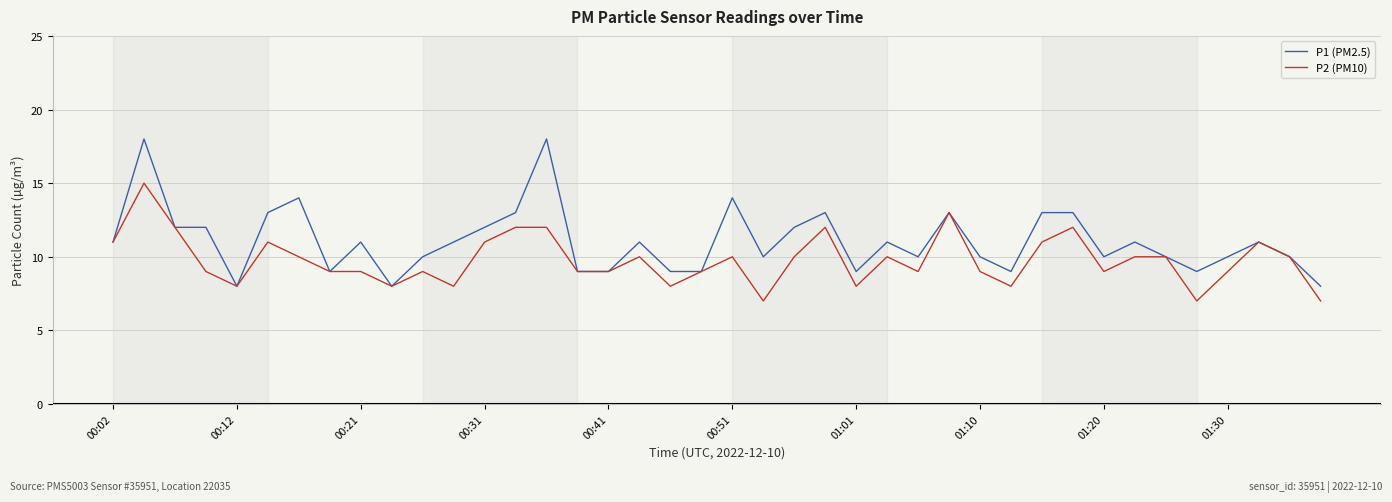

Which series has the largest total across all categories?

P1 (PM2.5)